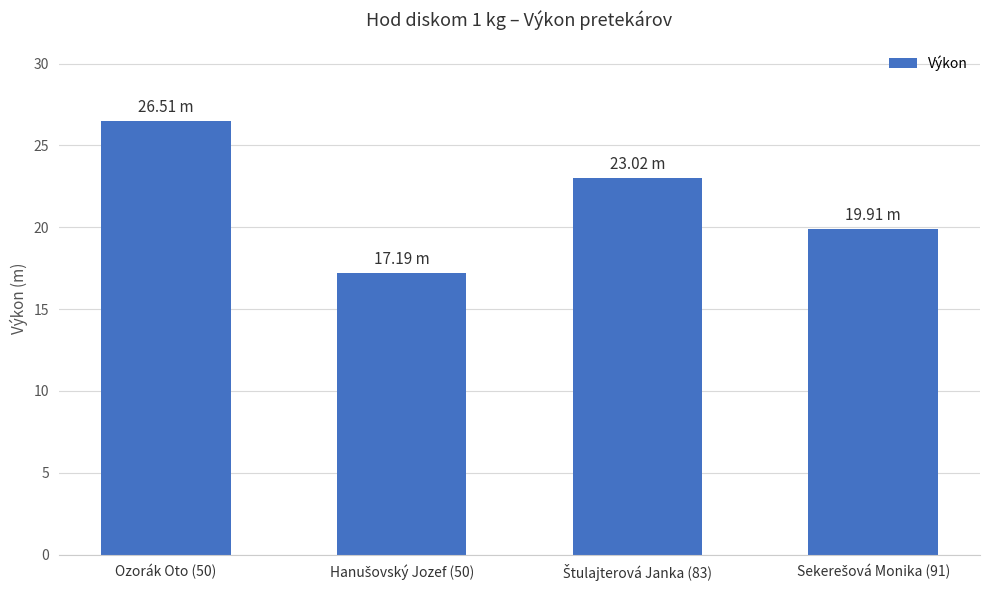

Read the value at Ozorák Oto (50).

26.5